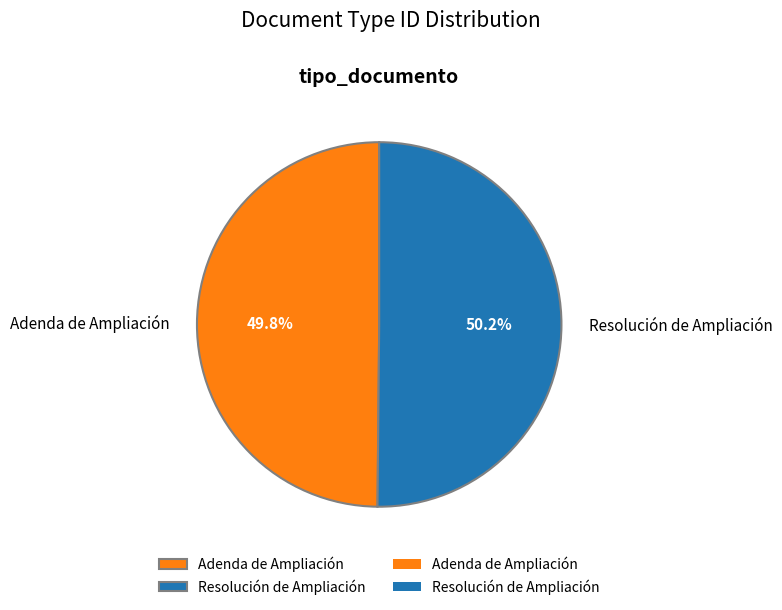

Approximately how many times larger is the value at Adenda de Ampliación compared to Resolución de Ampliación?

1.0